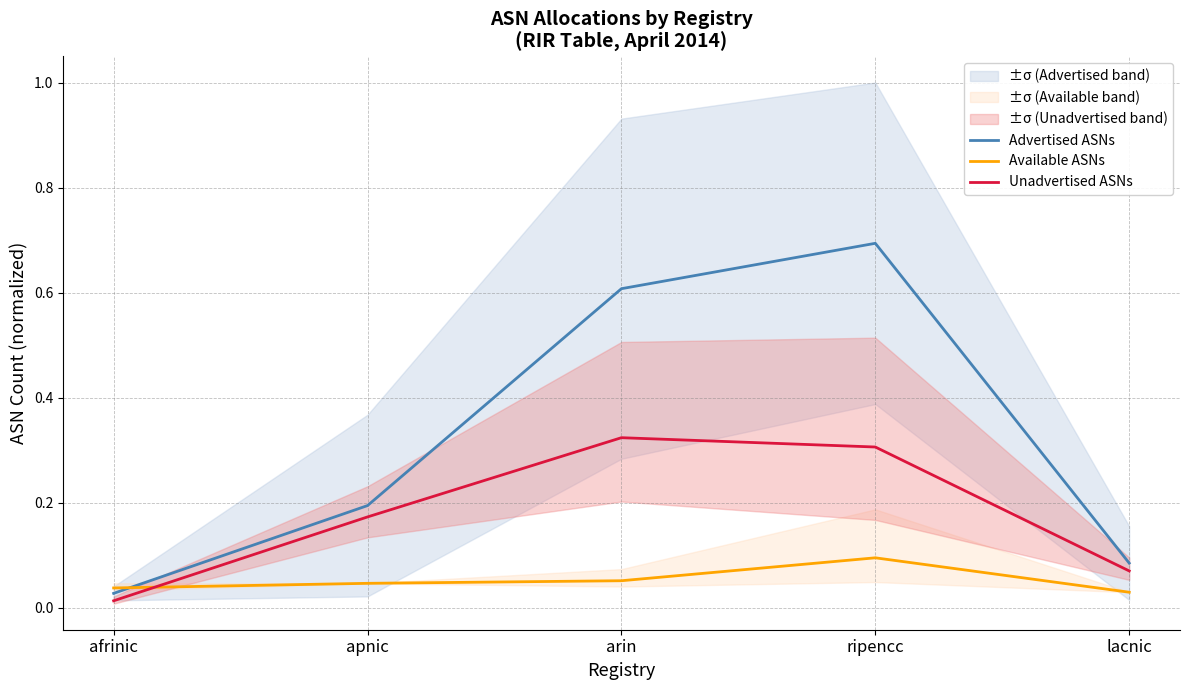

Reading left to right, extract all data points from this chart.

Advertised ASNs: afrinic=0.0	apnic=0.2	arin=0.6	ripencc=0.7	lacnic=0.1
Available ASNs: afrinic=0.0	apnic=0.0	arin=0.1	ripencc=0.1	lacnic=0.0
Unadvertised ASNs: afrinic=0.0	apnic=0.2	arin=0.3	ripencc=0.3	lacnic=0.1